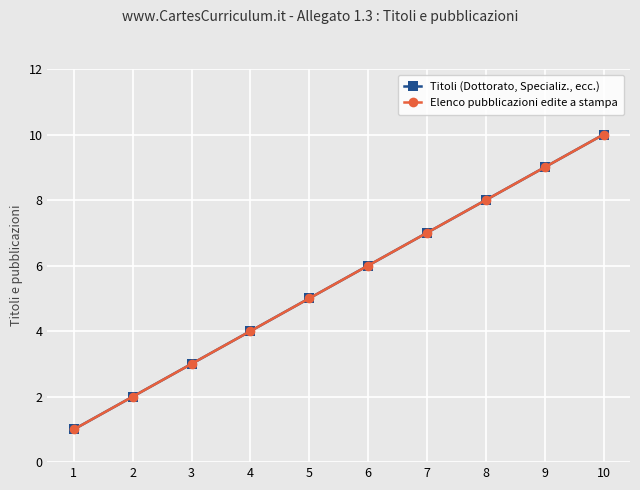

Count the Titoli (Dottorato, Specializ., ecc.) values in the range 3 to 8.

6